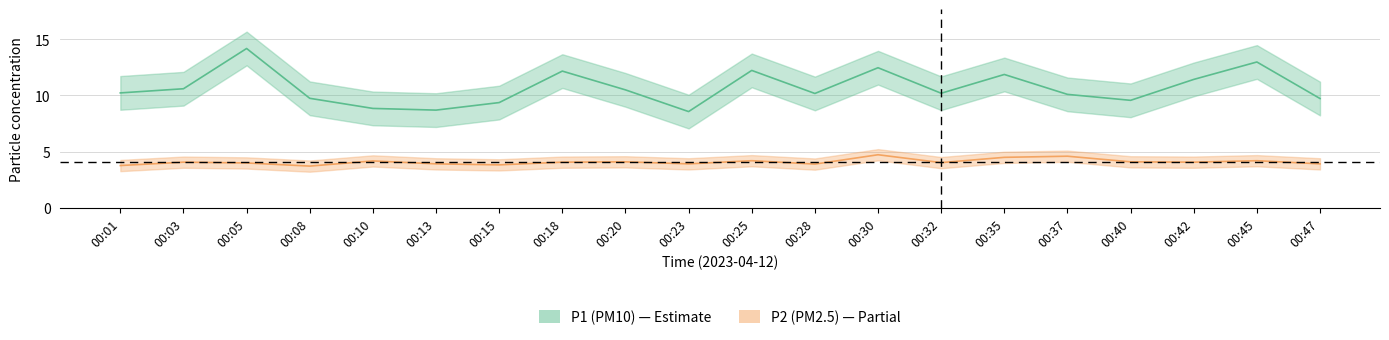

What is the difference between the maximum and minimum values in the P1 series?

5.6